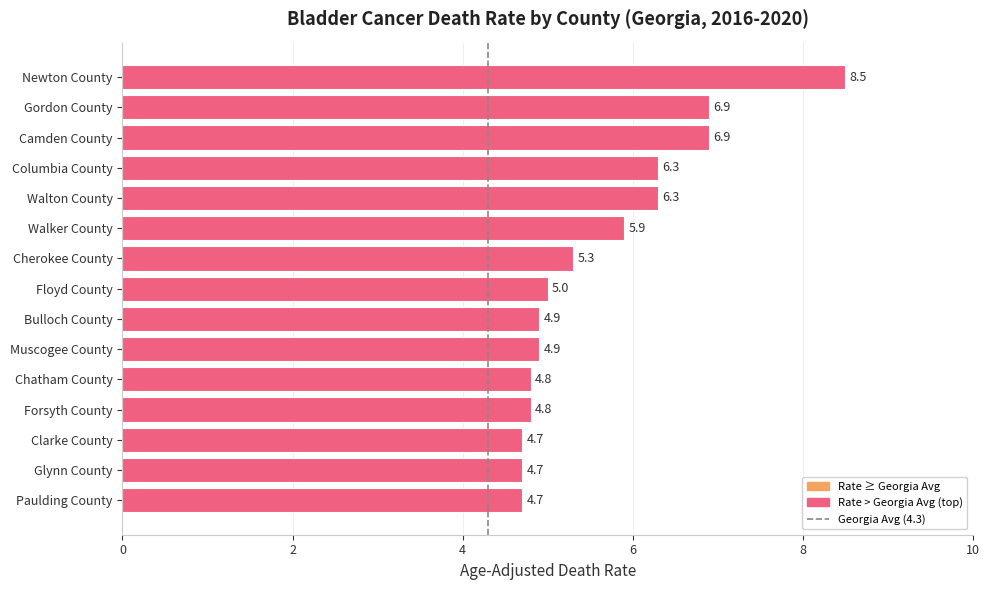

How many series are shown in this chart?

1